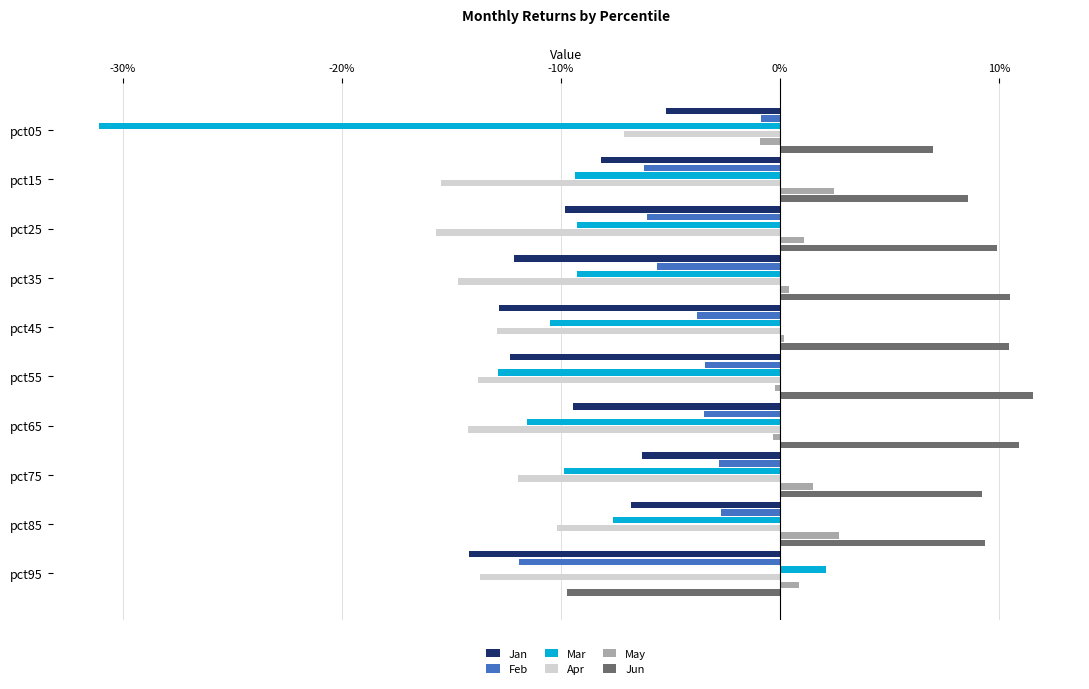

What are all the series names shown in the legend?

Jan, Feb, Mar, Apr, May, Jun